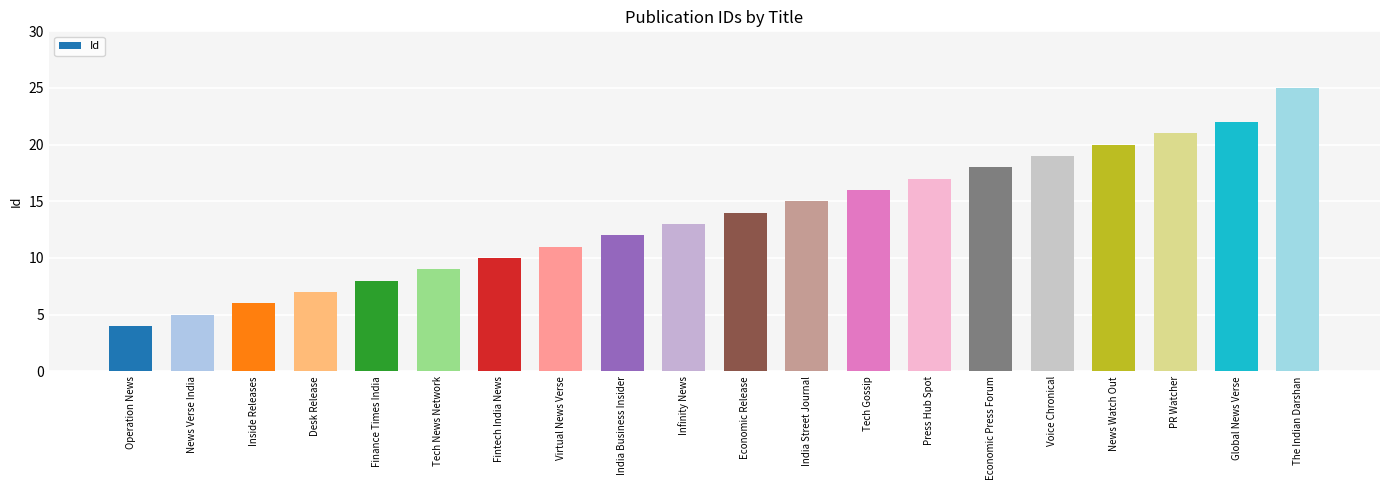

Reading right to left, extract all data points from this chart.

The Indian Darshan=25	Global News Verse=22	PR Watcher=21	News Watch Out=20	Voice Chronical=19	Economic Press Forum=18	Press Hub Spot=17	Tech Gossip=16	India Street Journal=15	Economic Release=14	Infinity News=13	India Business Insider=12	Virtual News Verse=11	Fintech India News=10	Tech News Network=9	Finance Times India=8	Desk Release=7	Inside Releases=6	News Verse India=5	Operation News=4